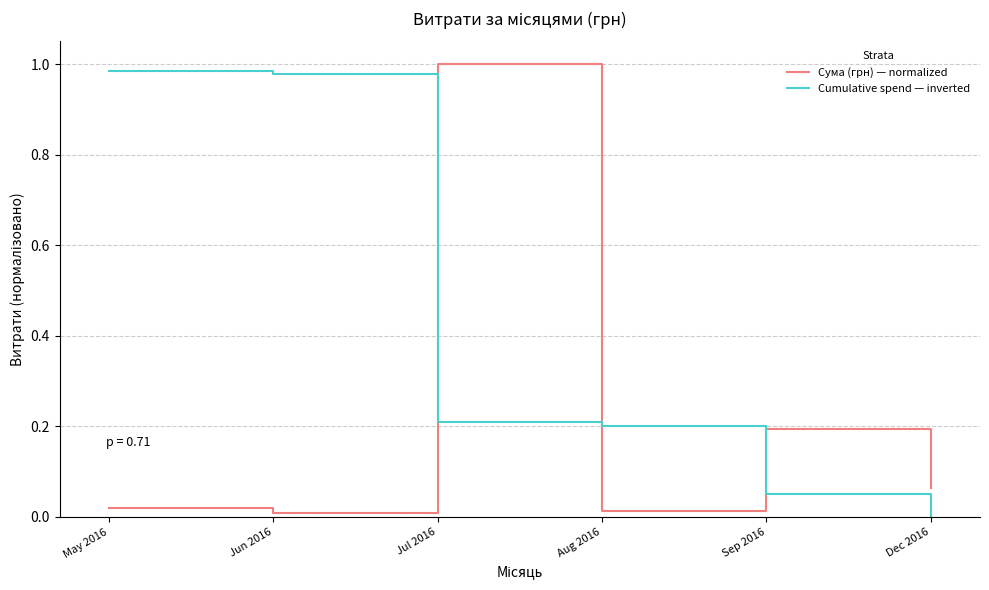

Where do Cumulative spend — inverted and Сума (грн) — normalized first cross each other?

Jun 2016 and Jul 2016